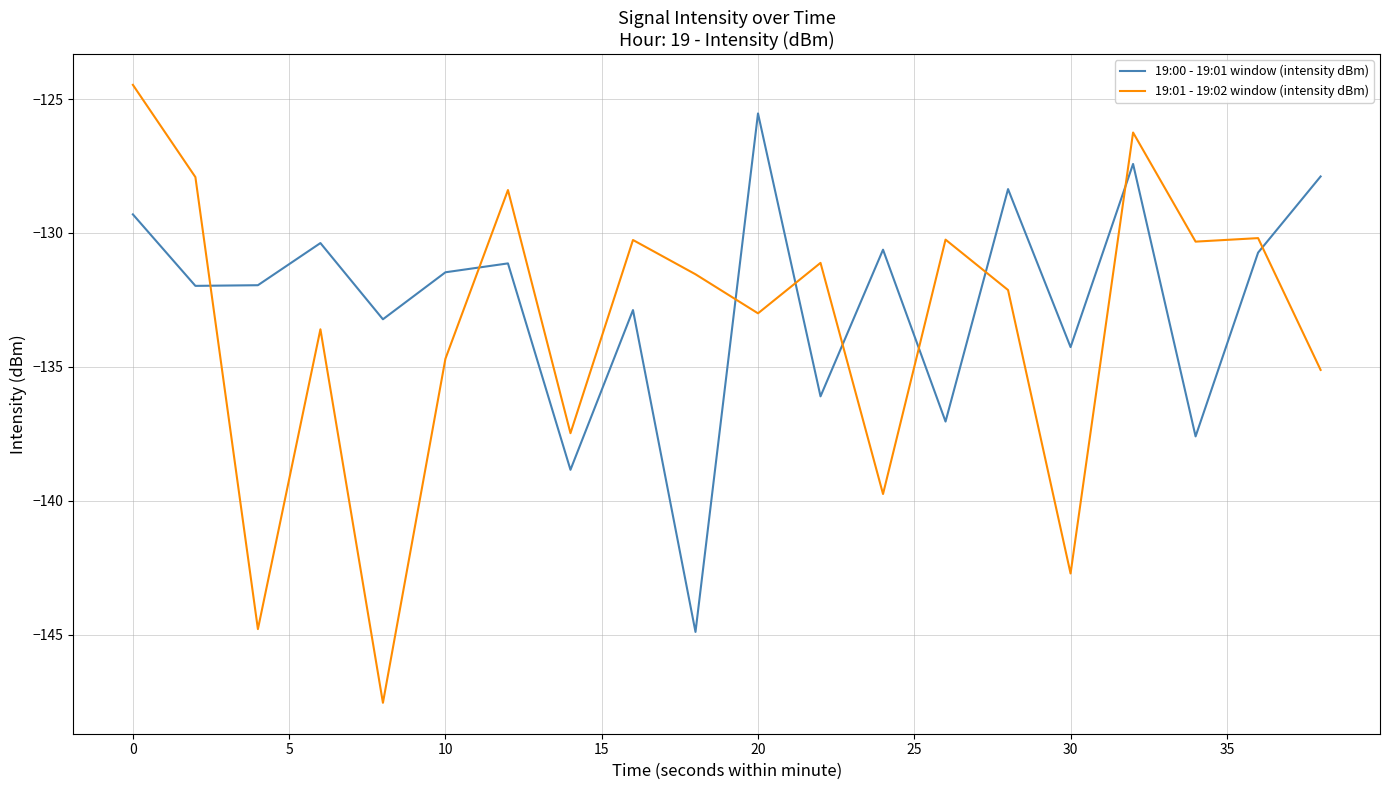

Which series has the largest range (max minus min)?

19:01 - 19:02 window (intensity dBm)